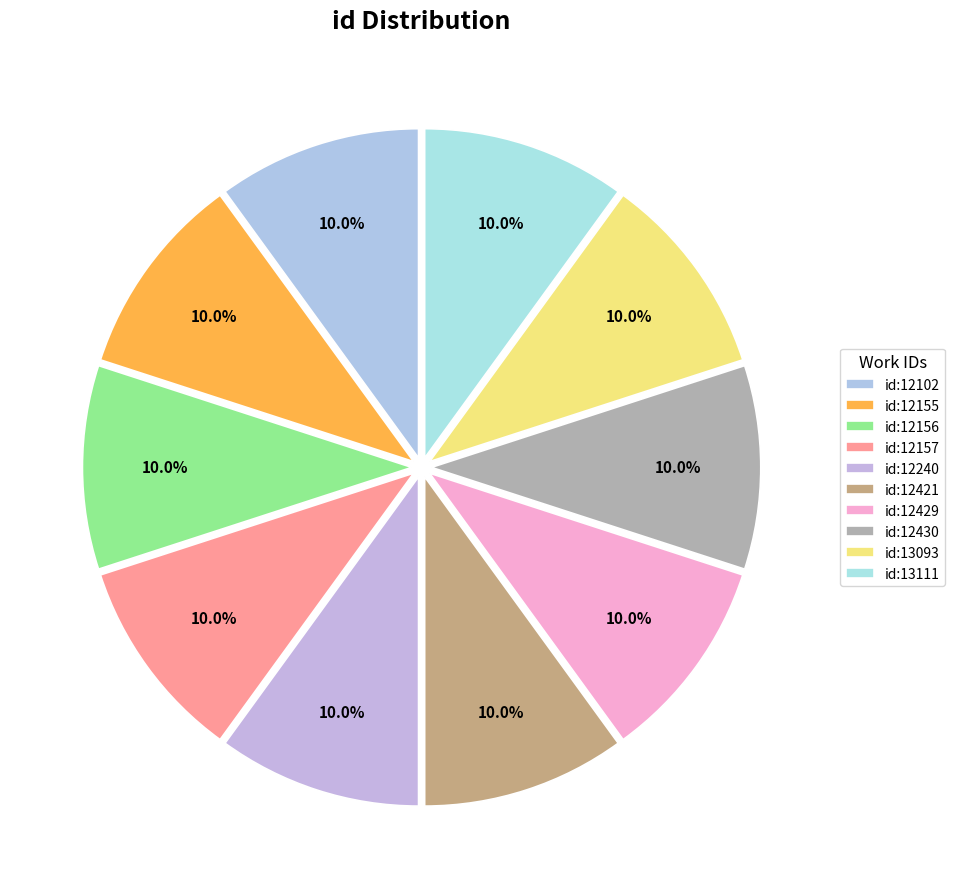

To the nearest percent, what portion does id:12155 represent?

10%